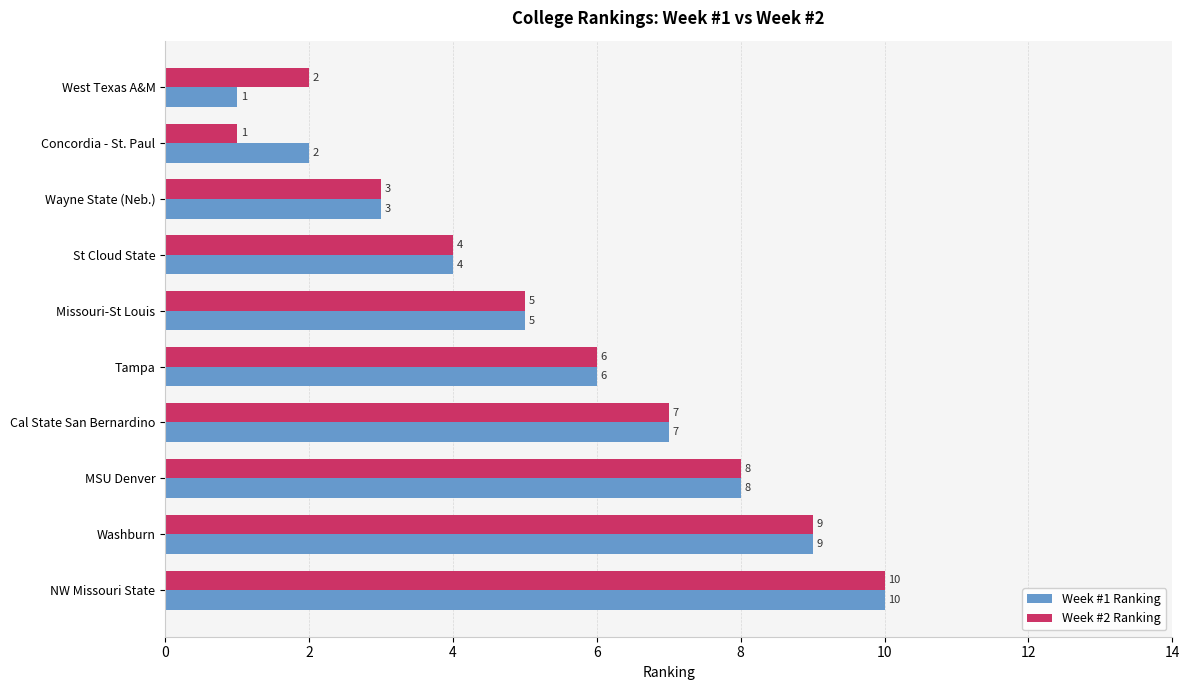

What is the average value of the Week #2 Ranking series?

6